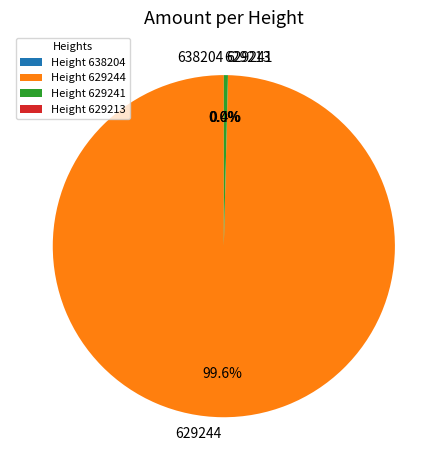

Is there a majority slice in this chart?

Yes